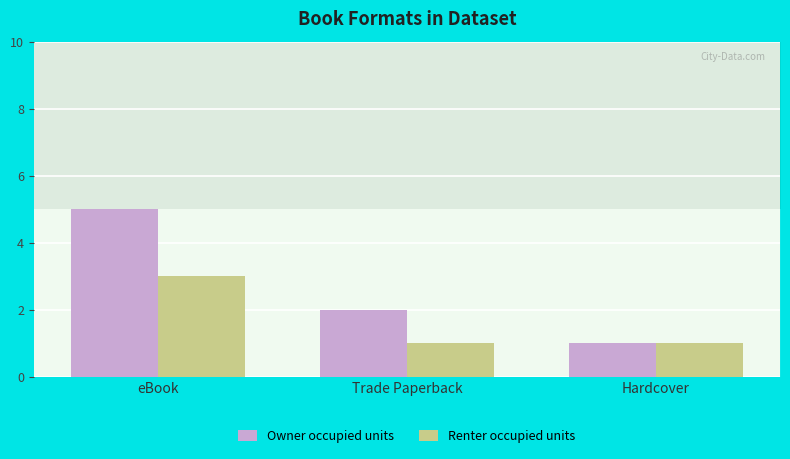

What is the total value across all series at Trade Paperback?

3